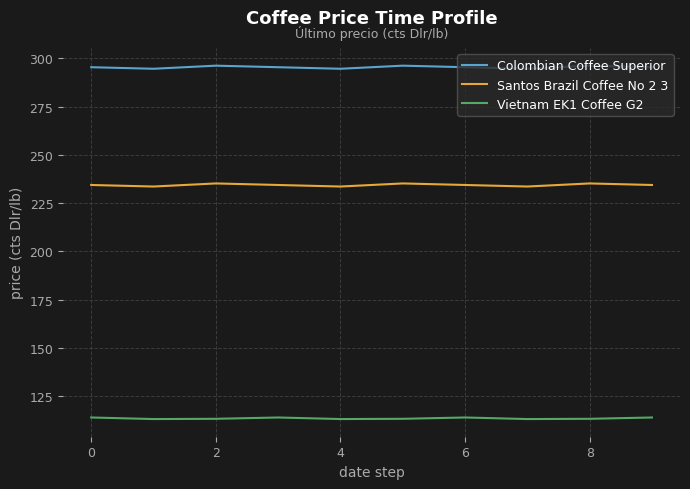

Which series has the largest total across all categories?

Colombian Coffee Superior